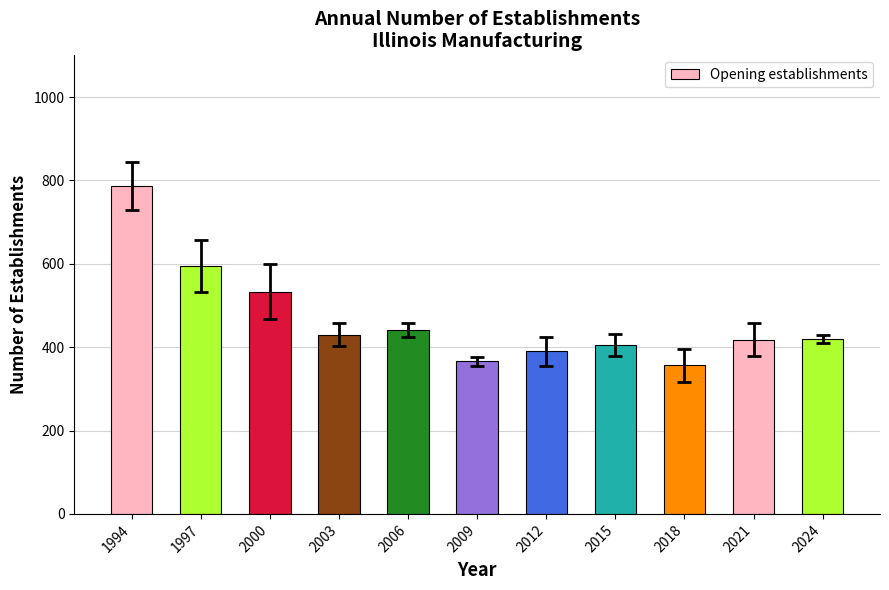

What is the difference between the maximum and second lowest values?

421